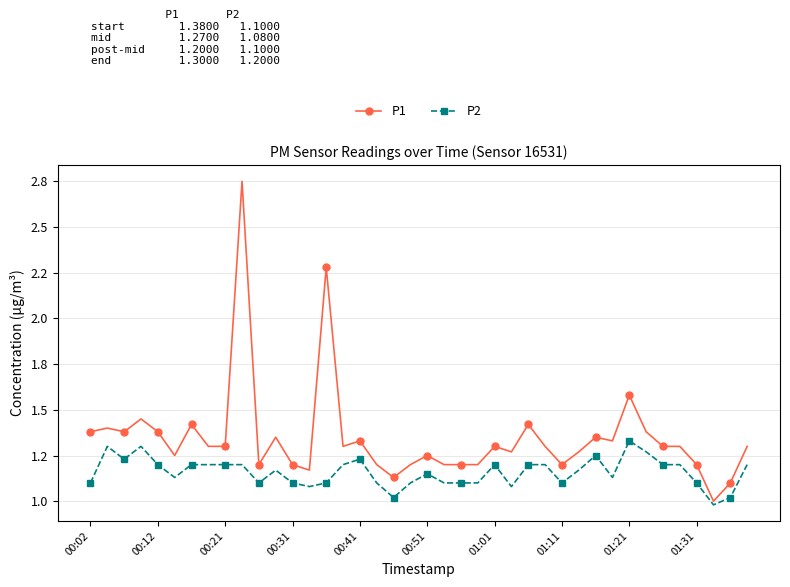

Does the chart have visible grid lines?

Yes